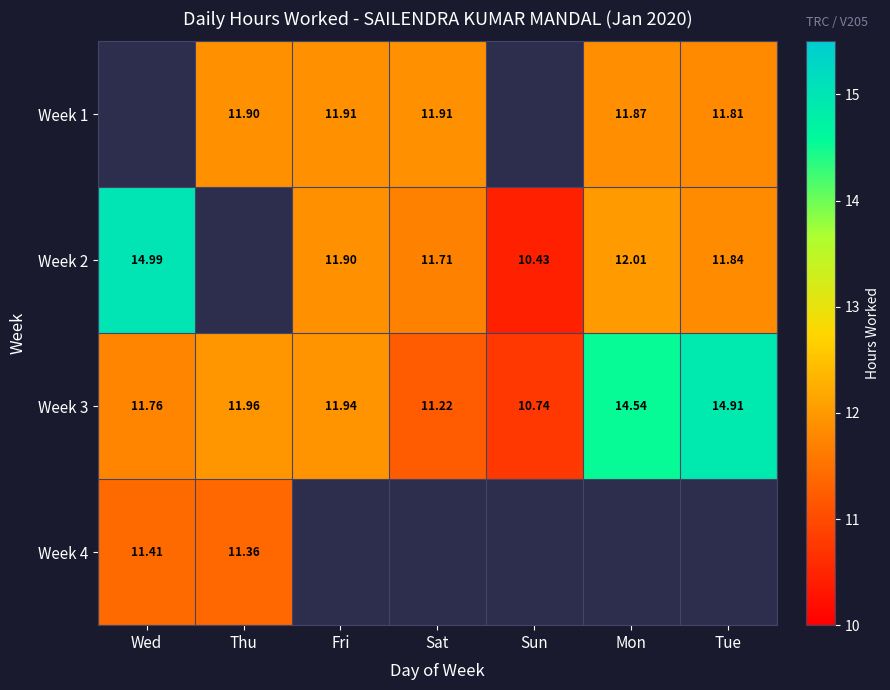

Which label corresponds to the smallest value in the chart?

Sun